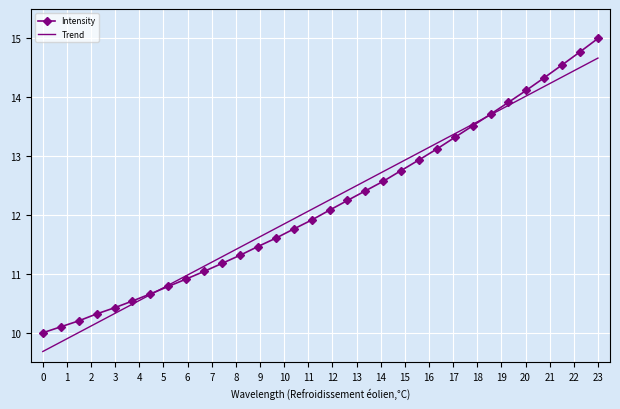

Which series has the largest range (max minus min)?

Intensity